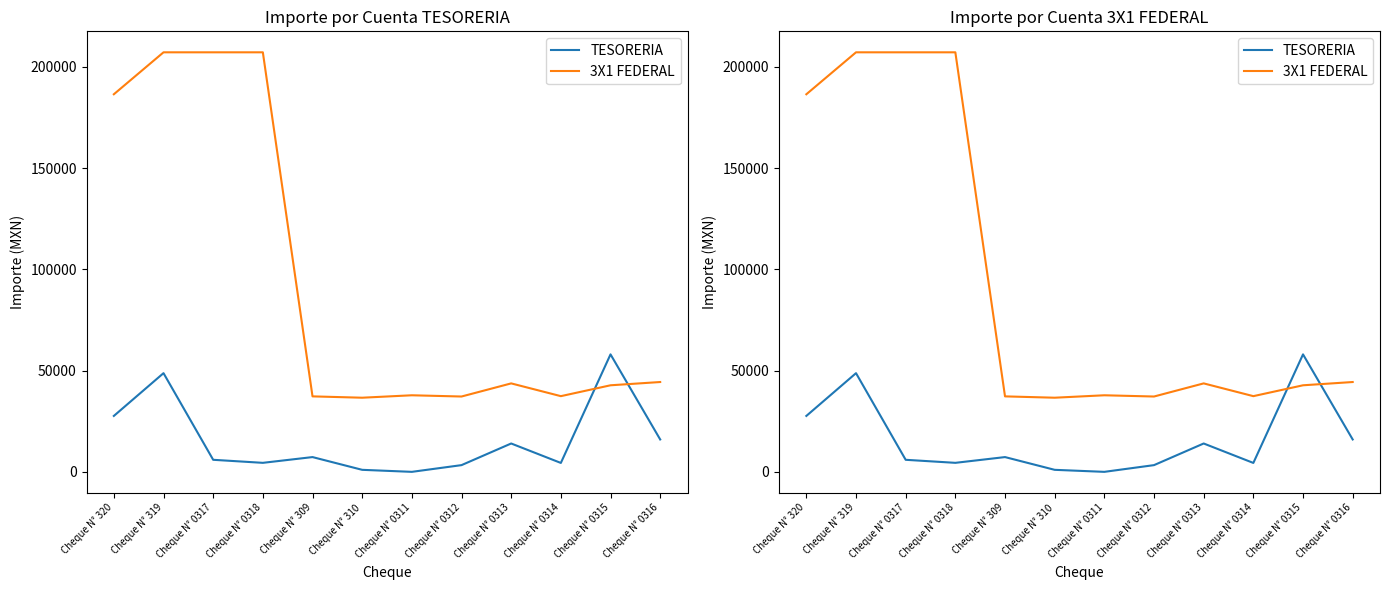

What is the value of the 3X1 FEDERAL point at the 4th from the left?

207115.9